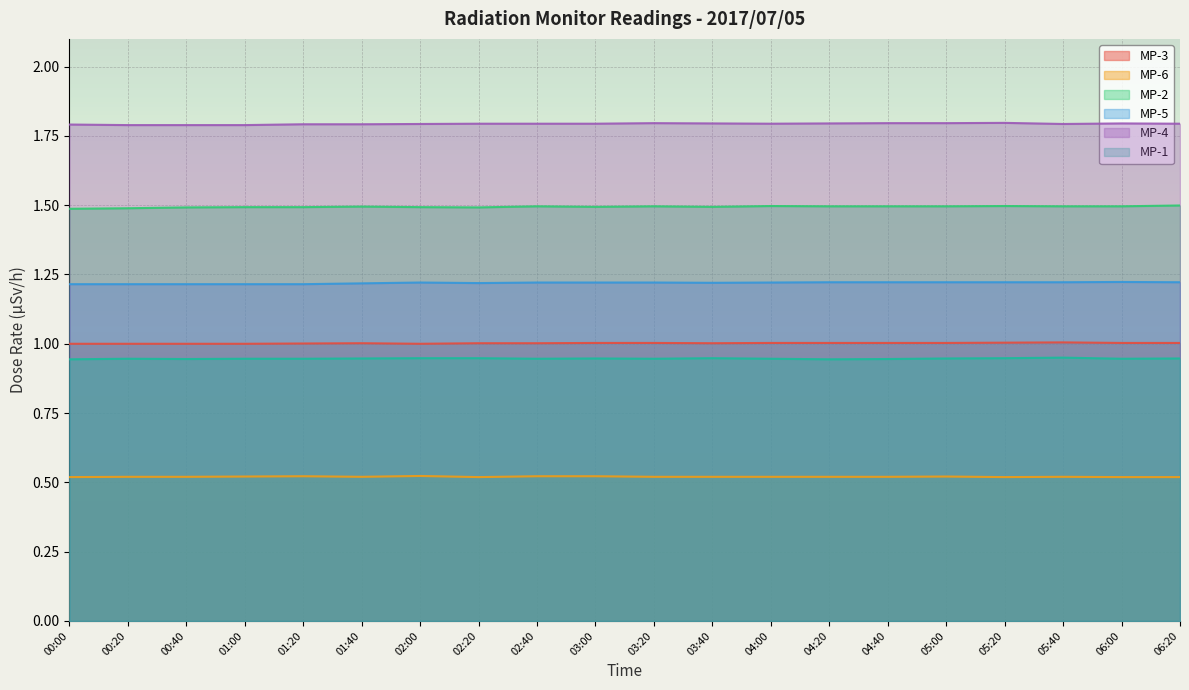

What is the sum of all MP-5 values?

24.4